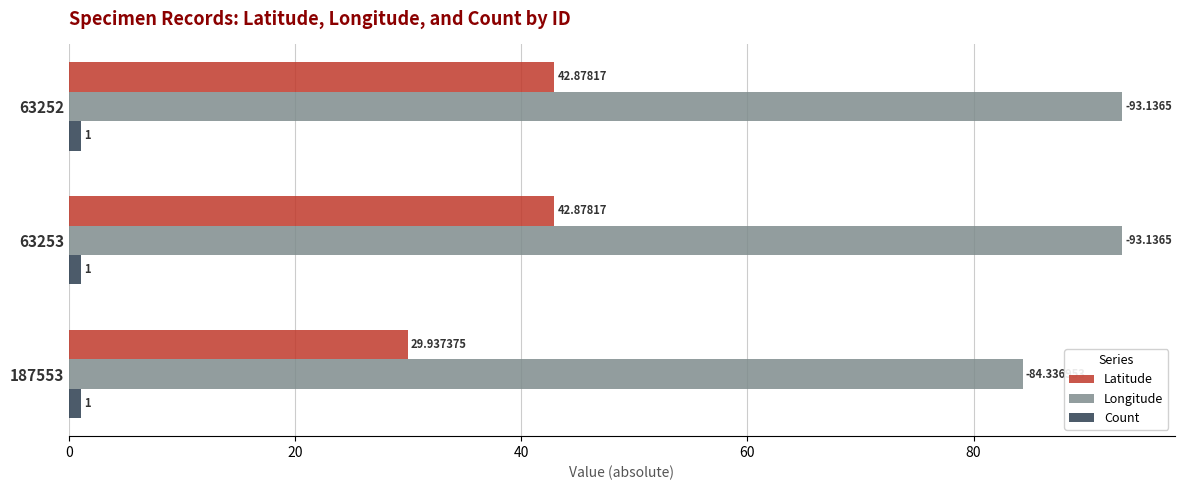

Rank the series by their average value, from highest to lowest.

Longitude, Latitude, Count